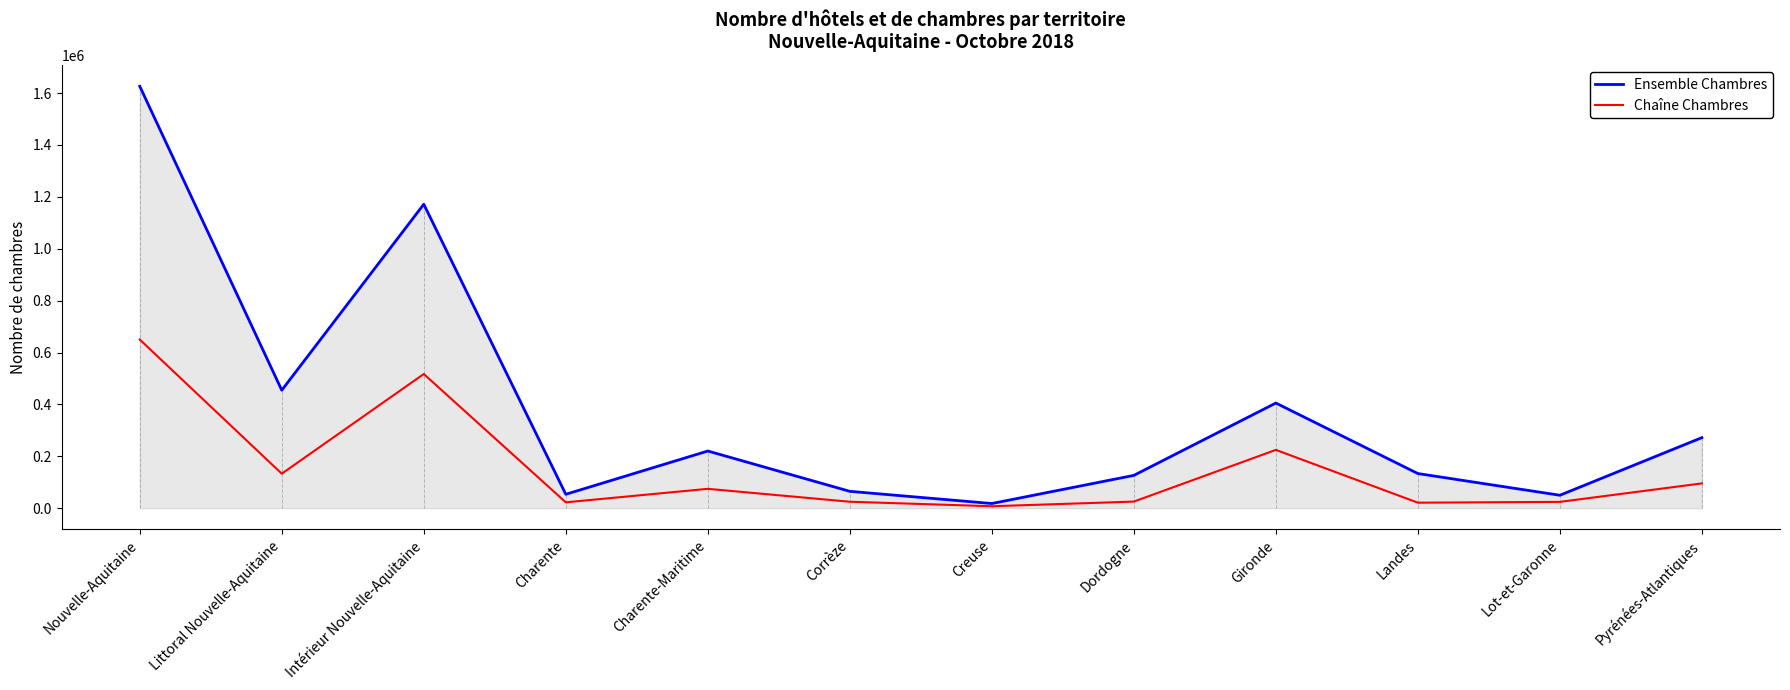

At which label is Chaîne Chambres closest to 328778?

Gironde